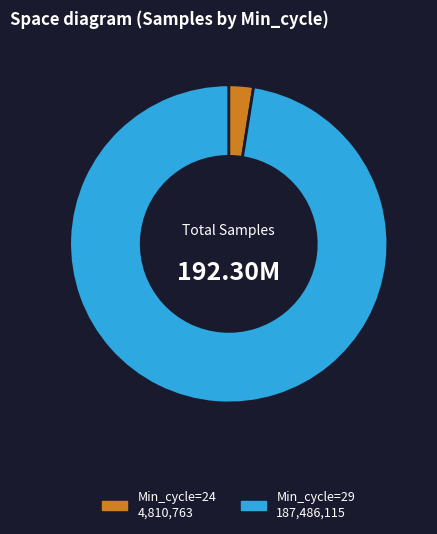

Is there a majority slice in this chart?

Yes